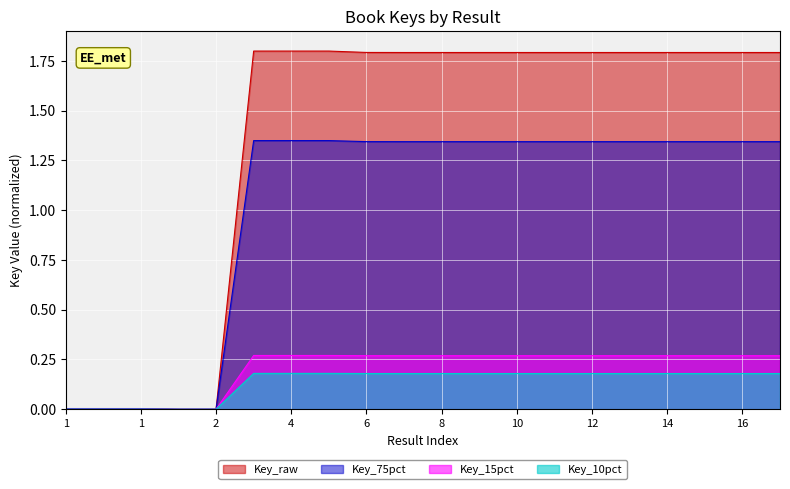

What is the change in value from 1 to 15?

+1.8